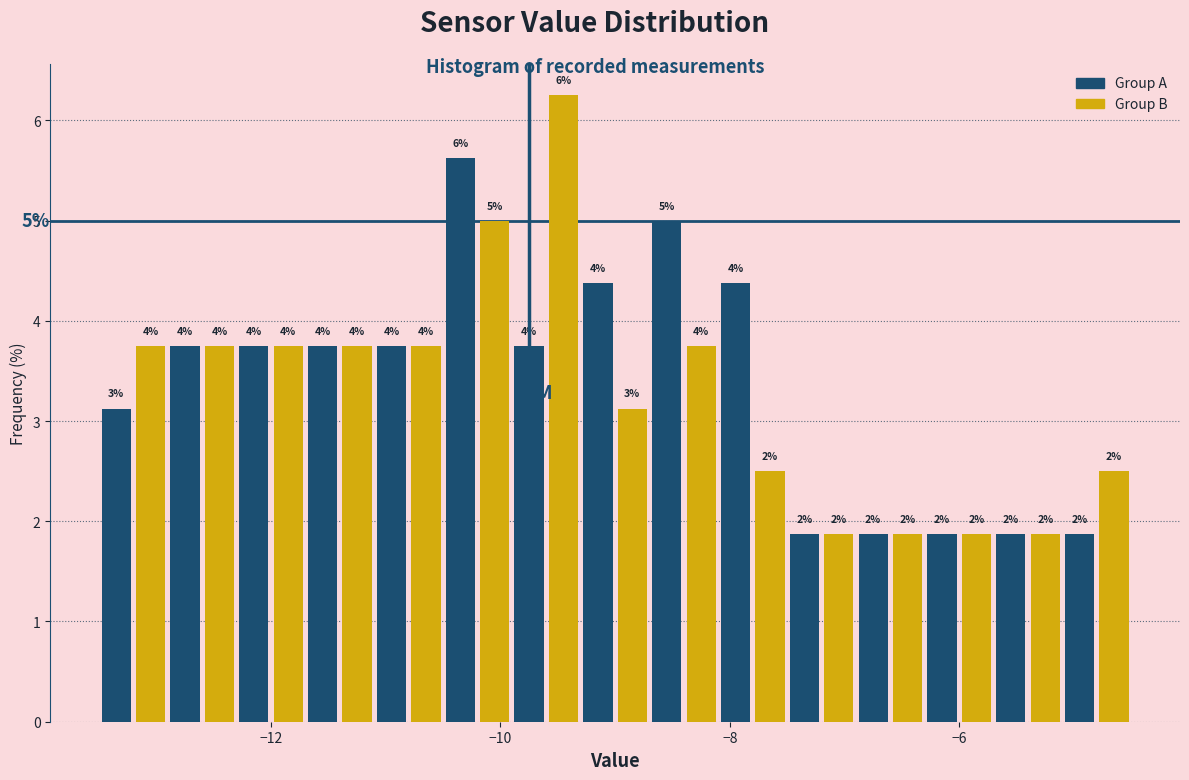

Around what value on the x-axis is the tallest bar? Give the approximate position of its centre, as read against the axis.

-9.4